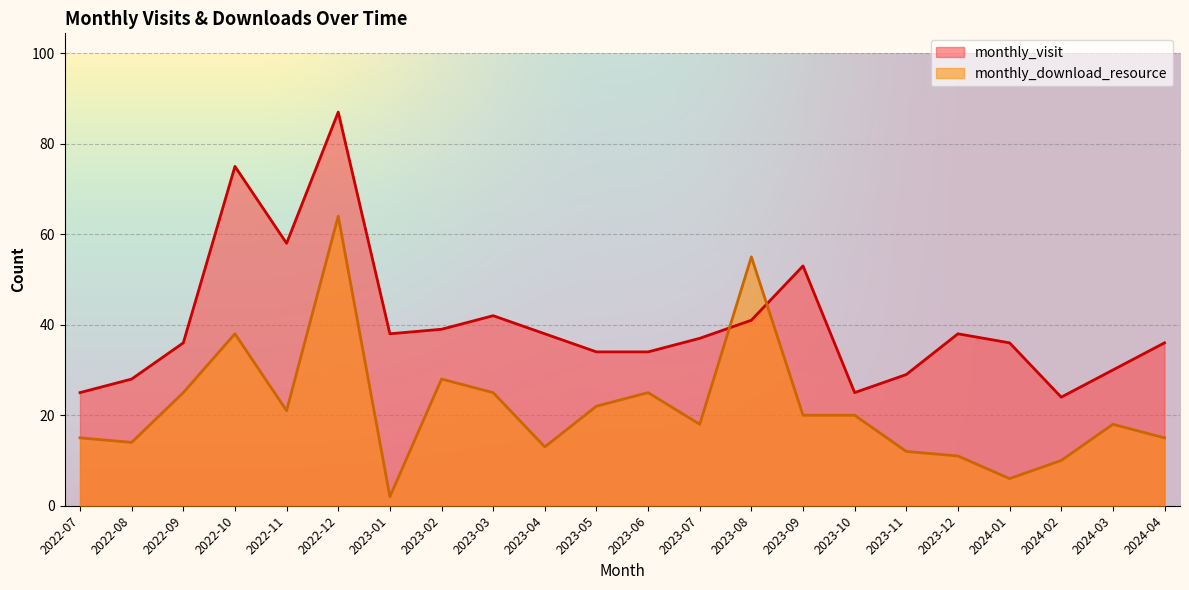

Which series has the largest range (max minus min)?

monthly_visit